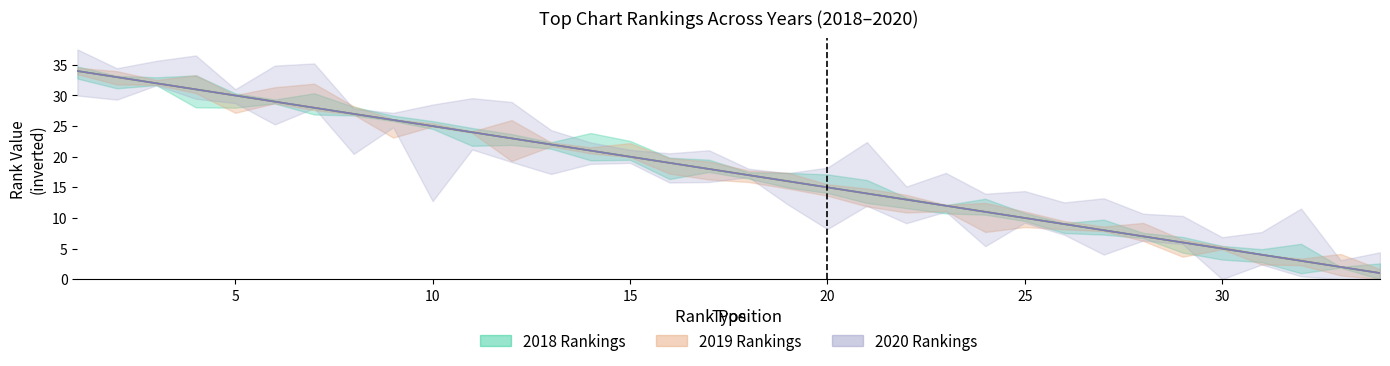

Which category has the lowest value across all series?

34